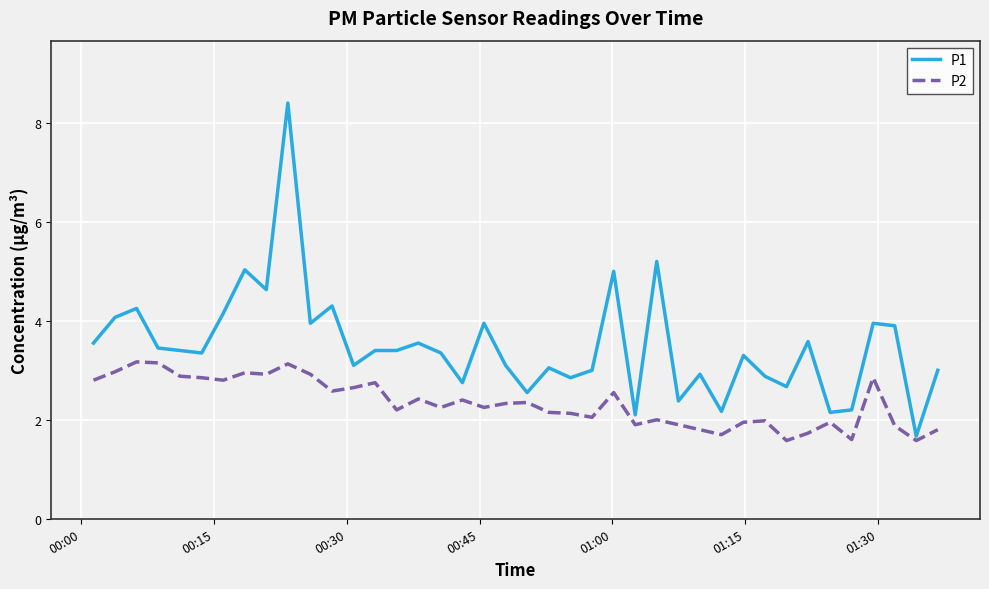

What is the lowest value of the P1 series?

1.7